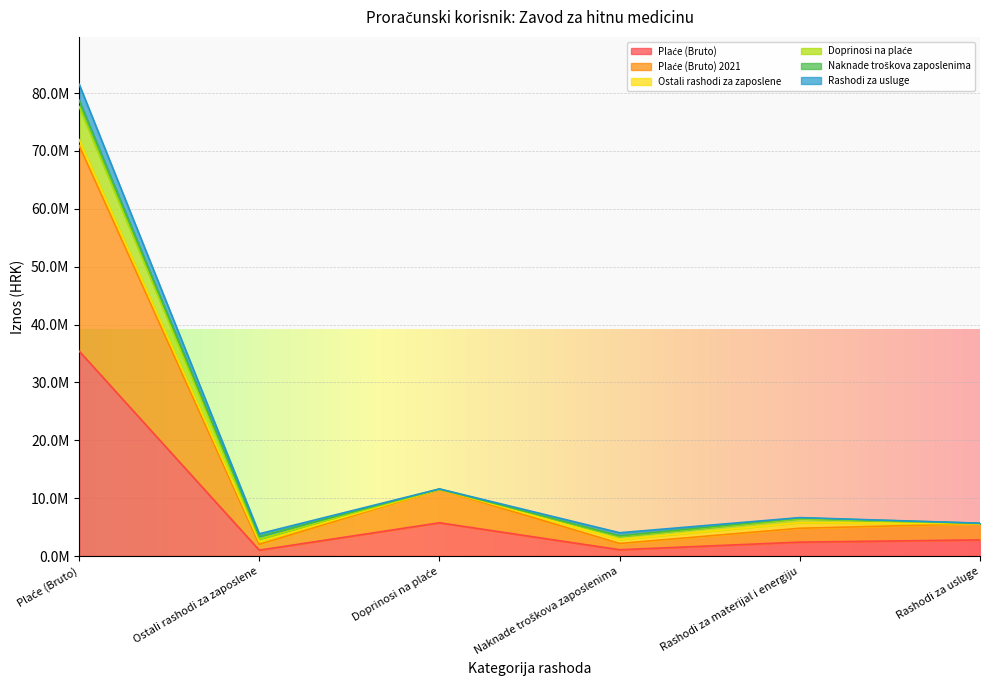

What is the spread (max minus min) of values at Doprinosi na plaće?

5856103